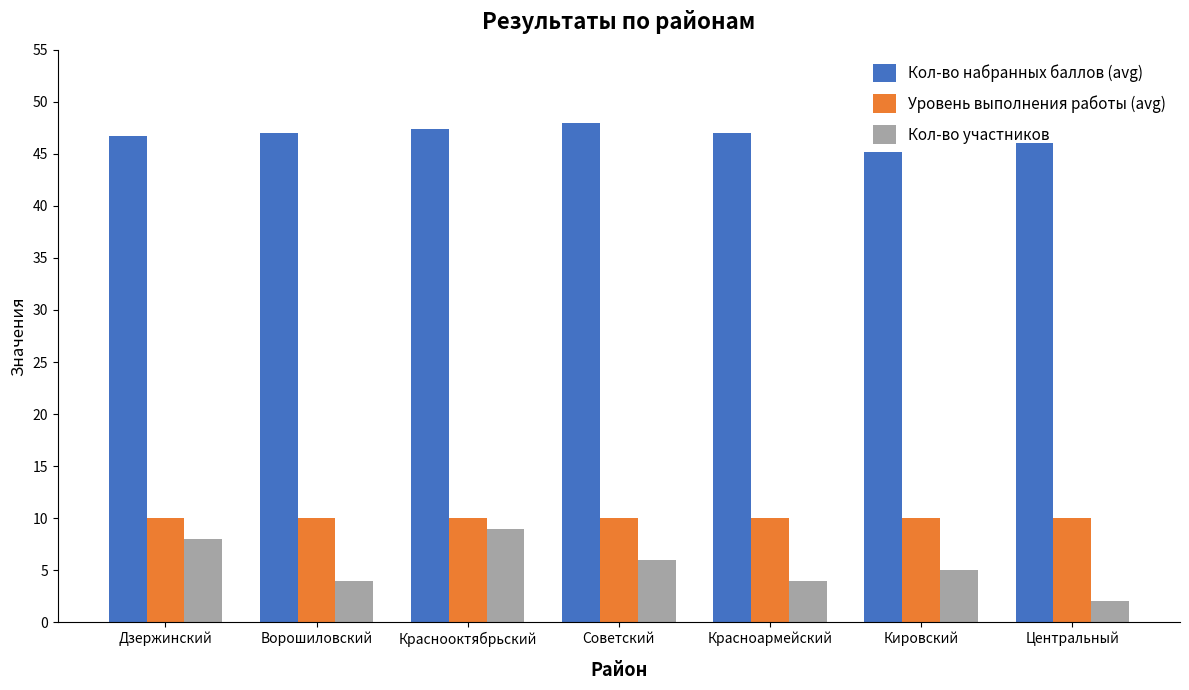

Rank the series by their maximum value, from highest to lowest.

Кол-во набранных баллов (avg), Уровень выполнения работы (avg), Кол-во участников